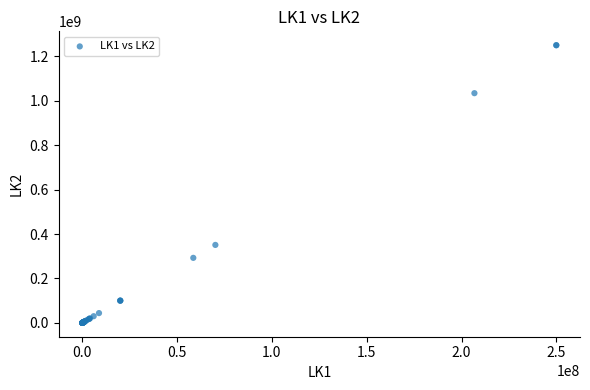

What Y value in the scatter plot is closest to 625000965?

350835469